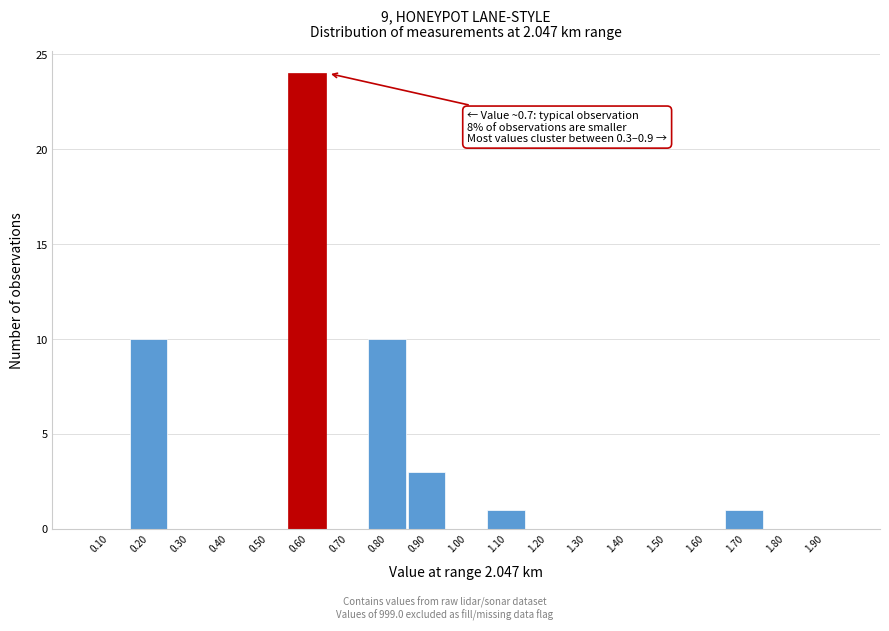

Reading left to right, list all the values displayed in this chart.

0.10=0	0.20=10	0.30=0	0.40=0	0.50=0	0.60=24	0.70=0	0.80=10	0.90=3	1.00=0	1.10=1	1.20=0	1.30=0	1.40=0	1.50=0	1.60=0	1.70=1	1.80=0	1.90=0